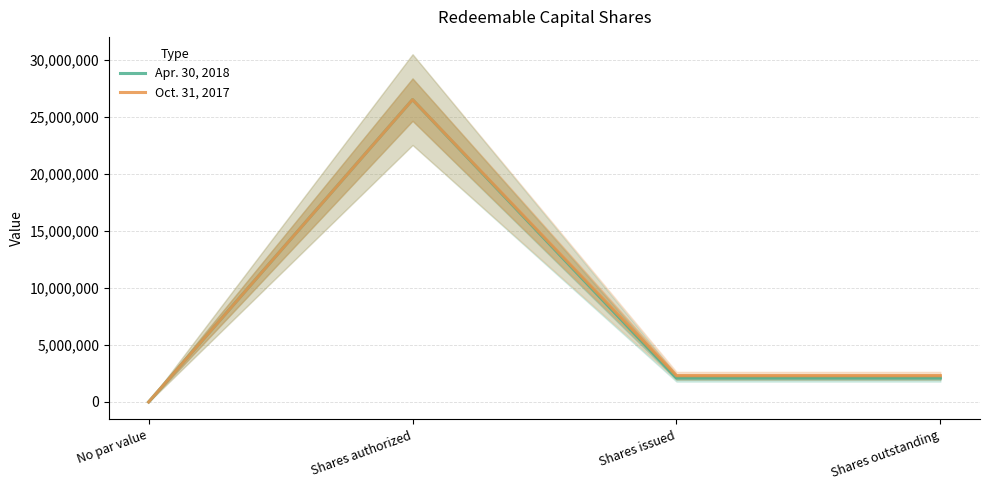

At which category does Oct. 31, 2017 reach its first local peak?

Shares authorized